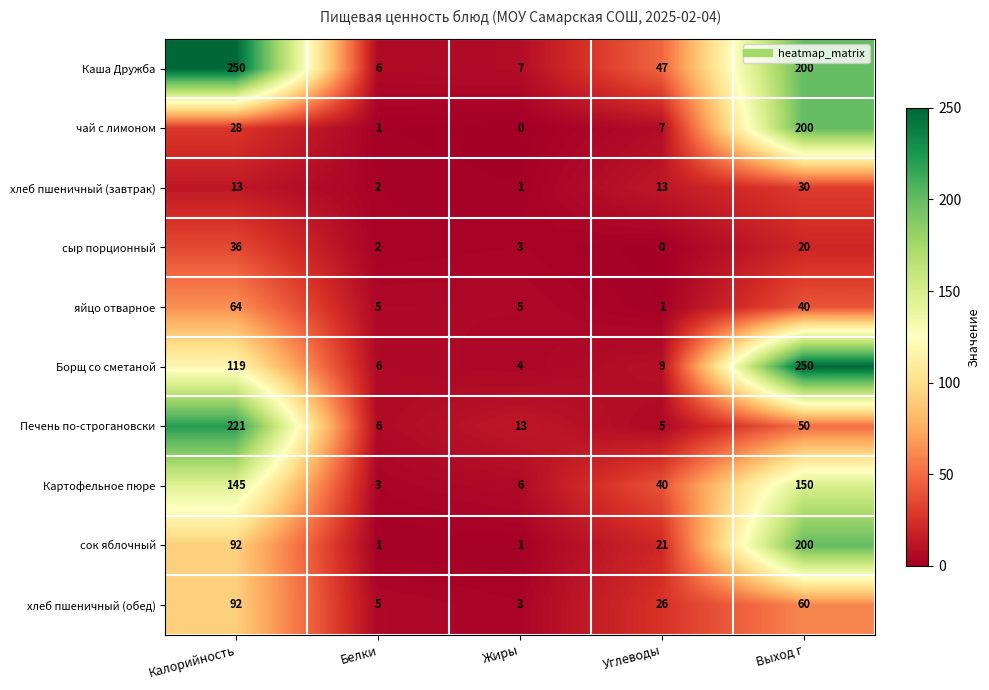

What is the total value across all series at Жиры?

43